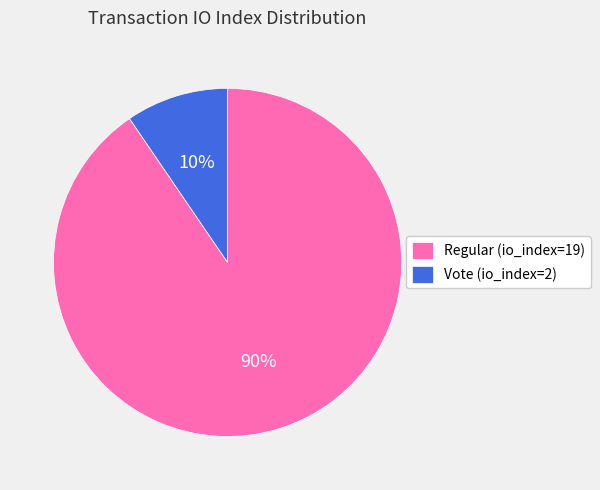

To the nearest percent, what portion does Vote (io_index=2) represent?

10%